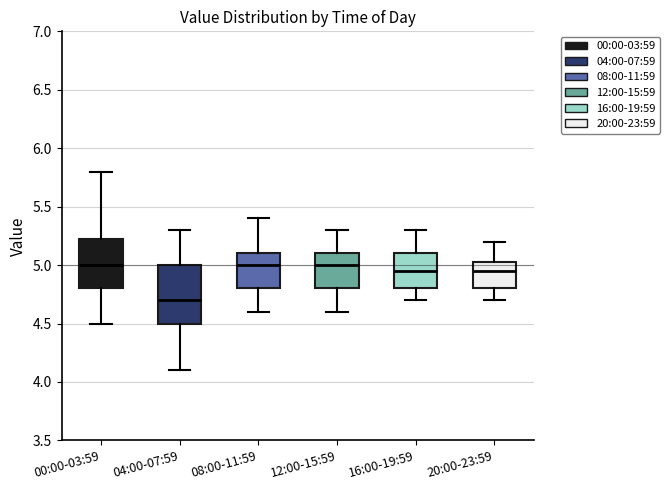

Where does the median line of the box for 20:00-23:59 sit on the y-axis? The values are not printed on the chart, so give them approximately, as read against the axis.

4.95